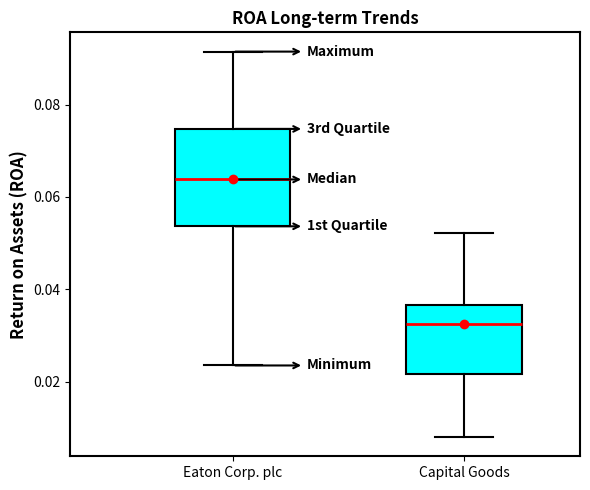

Reading left to right, transcribe this box plot: for each box, give where its median line is, the range the box spans, and where its two whiskers end, as read against the y-axis. The values are not printed on the chart, so give them approximately, as read against the axis.

Eaton Corp. plc: median 0.064, box 0.054 to 0.074, whiskers 0.024 to 0.092
Capital Goods: median 0.032, box 0.022 to 0.036, whiskers 0.008 to 0.052